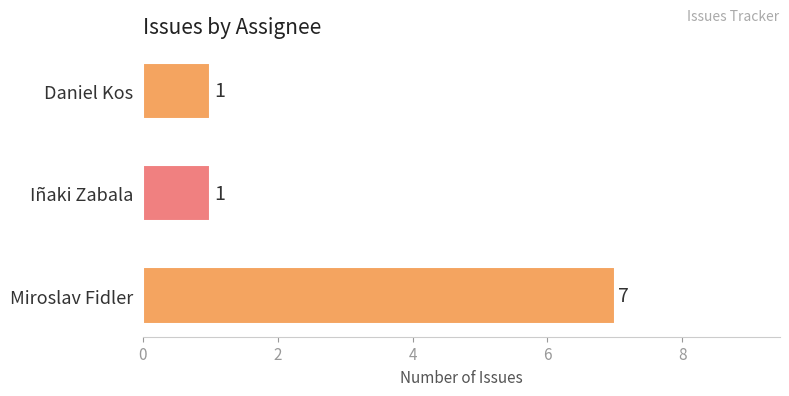

Reading top to bottom, list all the values displayed in this chart.

1	1	7